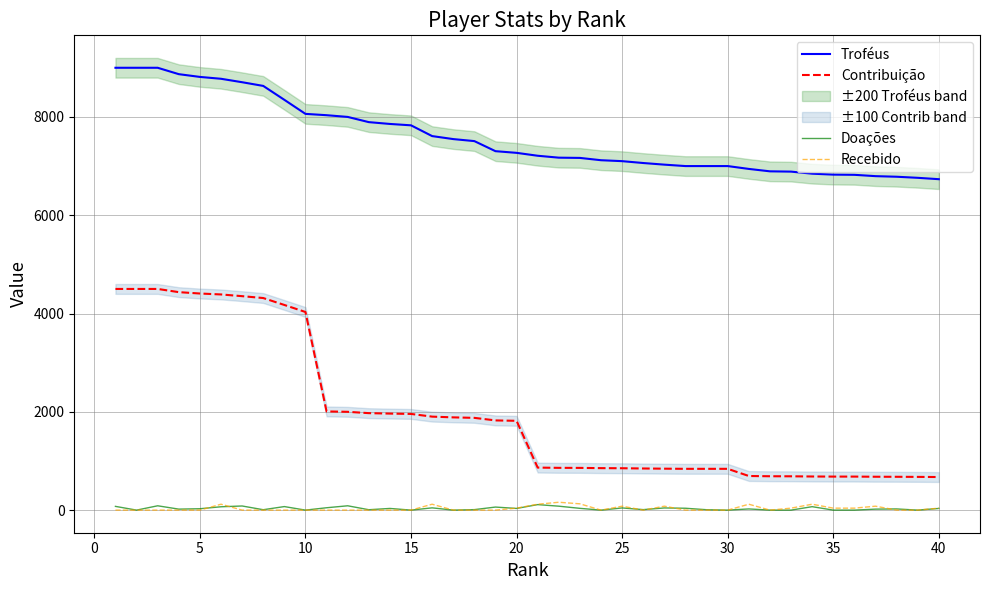

True or false: Troféus and Contribuição intersect in this chart.

False